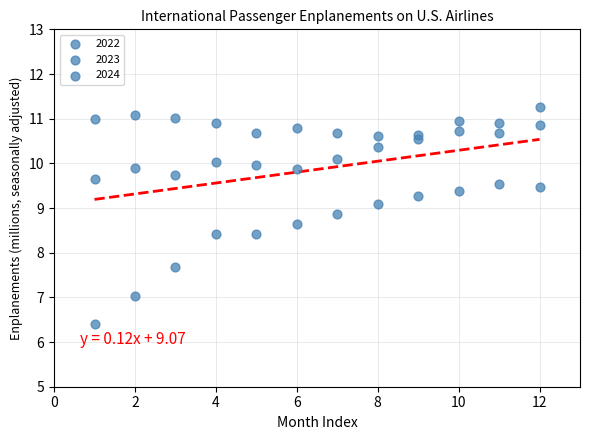

Count the number of points in this scatter plot.

36